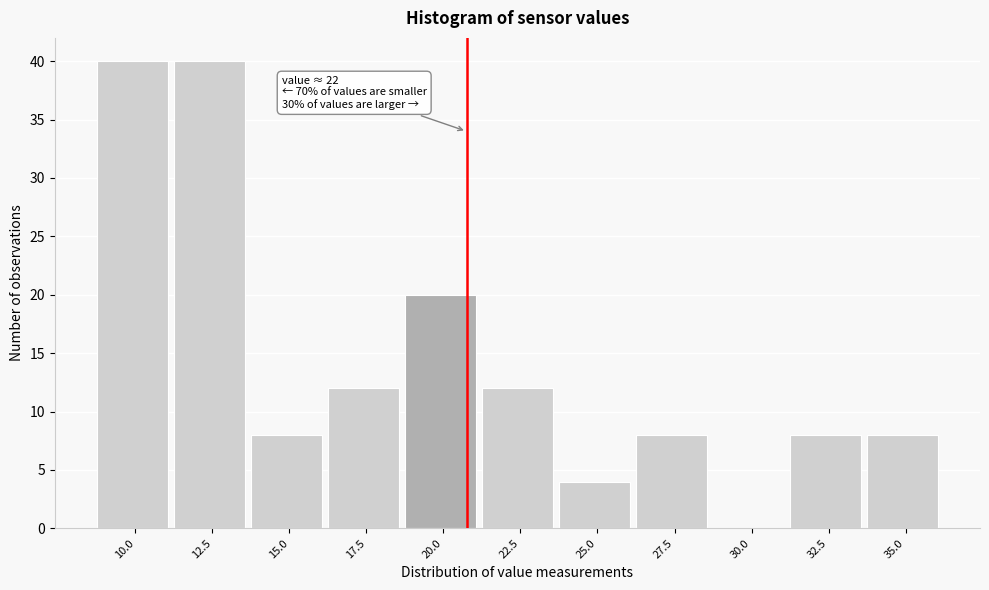

Reading right to left, list all the values displayed in this chart.

35.0=8	32.5=8	30.0=0	27.5=8	25.0=4	22.5=12	20.0=20	17.5=12	15.0=8	12.5=40	10.0=40